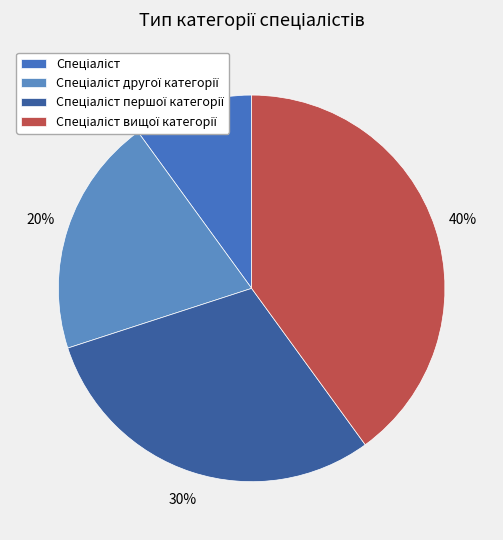

To the nearest percent, what is the combined percentage of Спеціаліст другої категорії and Спеціаліст вищої категорії?

60%